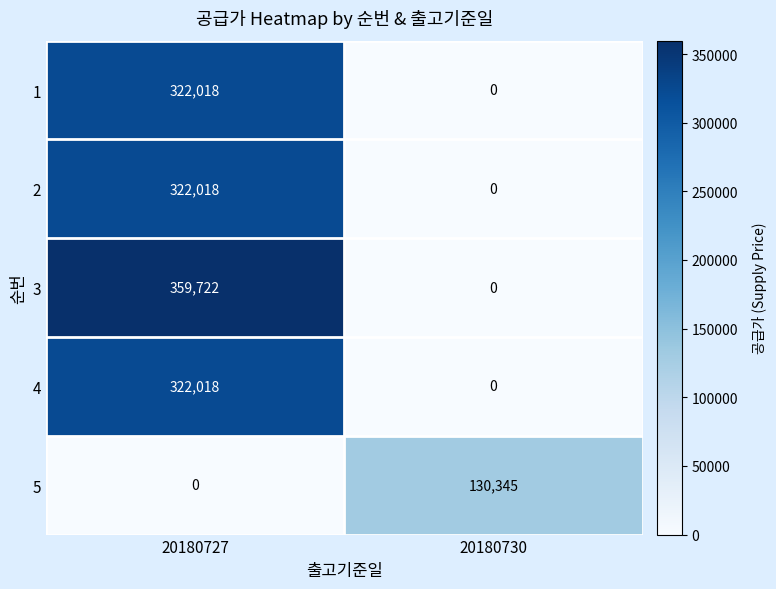

What is the difference between the 4 values at 20180727 and 20180730?

322018